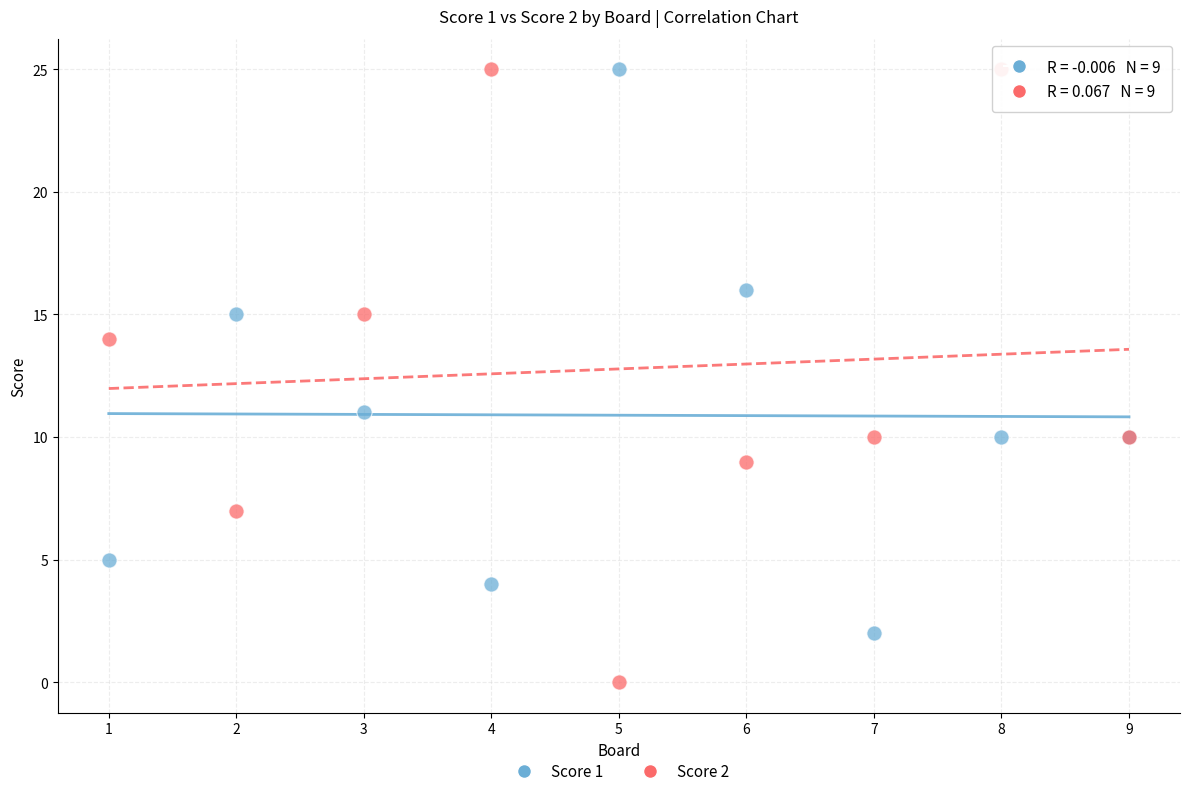

What is the X range (max minus min) for the scatter plot?

8